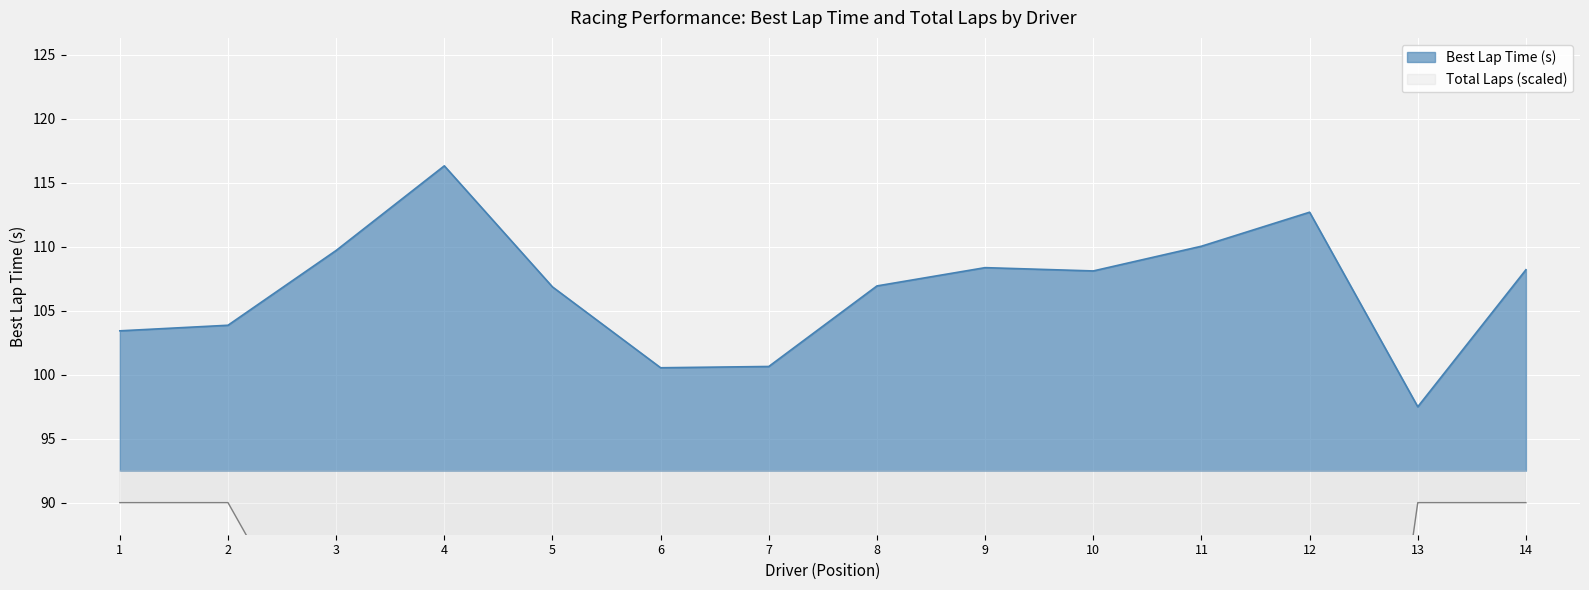

How many lines are shown in the chart?

2